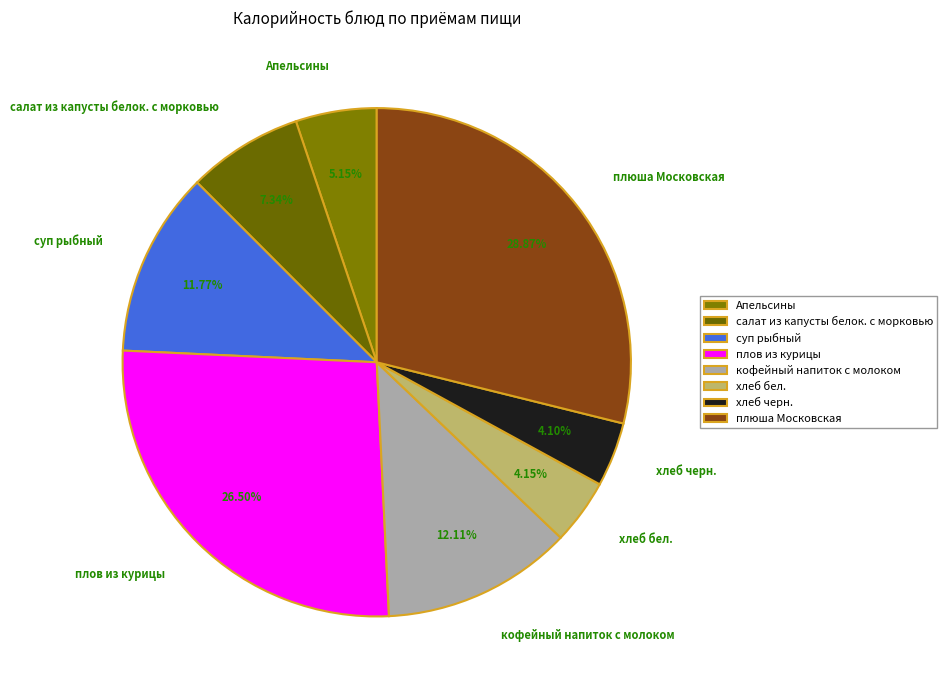

Between плов из курицы and салат из капусты белок. с морковью, which is larger?

плов из курицы